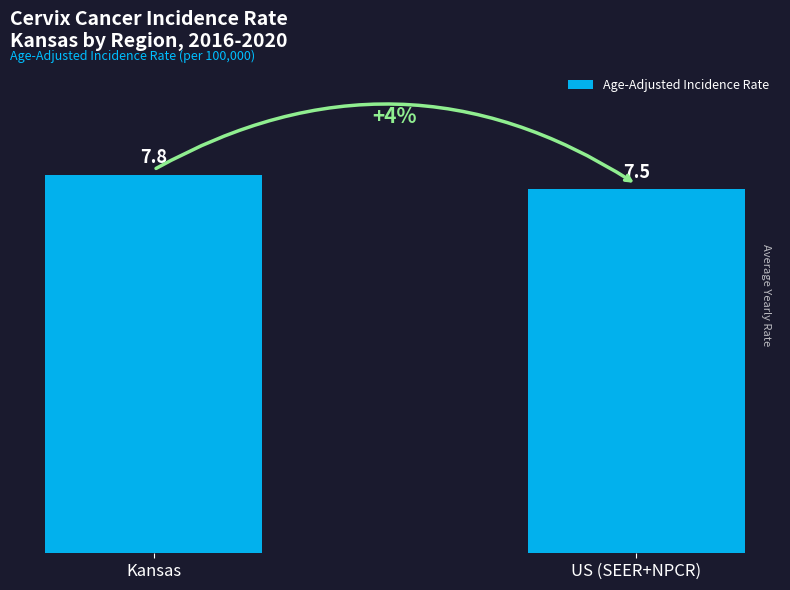

Reading left to right, transcribe all the data shown in this chart.

Kansas=7.8	US (SEER+NPCR)=7.5